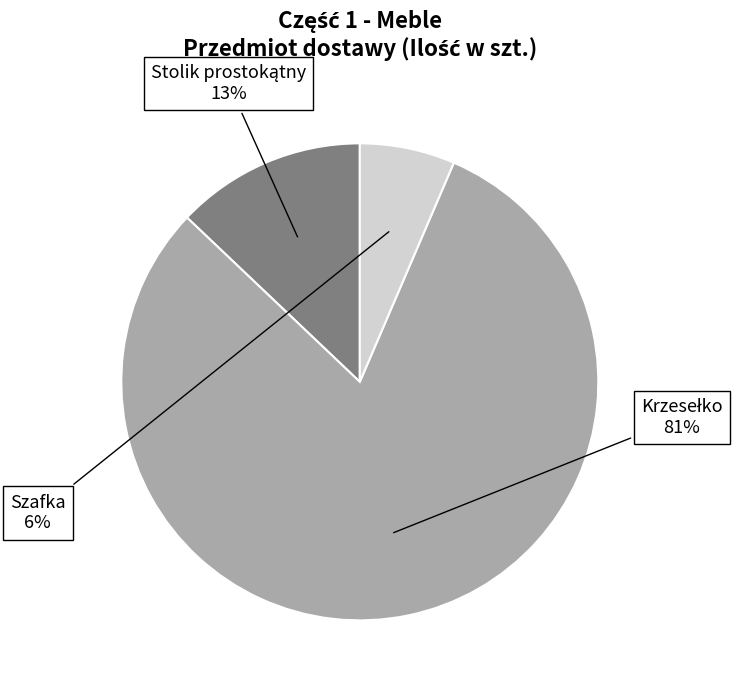

Which category has the smallest portion of the pie?

Szafka